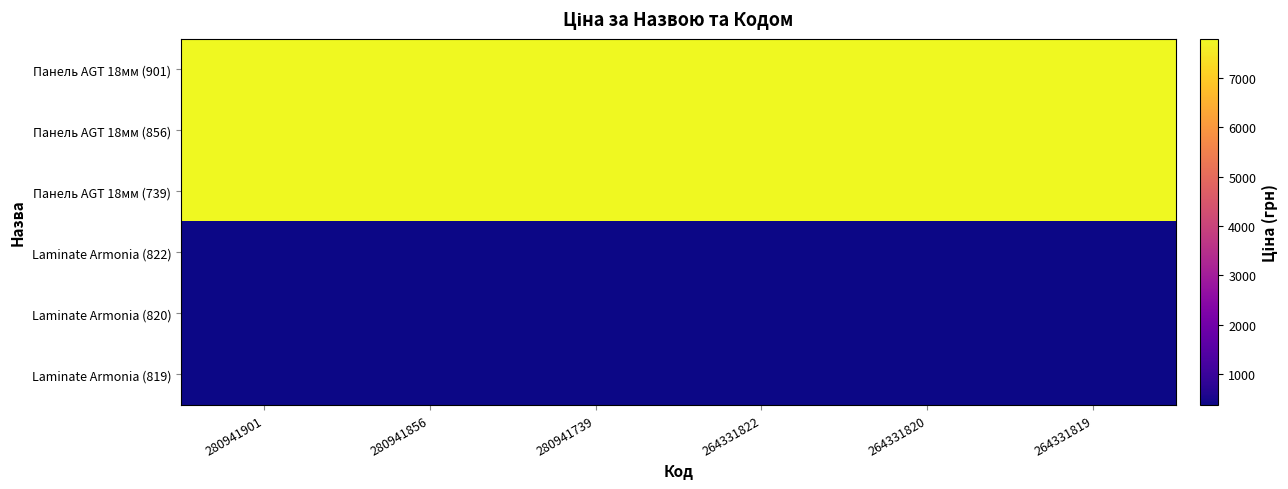

List the series in order of their peak value, lowest first.

Laminate Armonia (822), Laminate Armonia (820), Laminate Armonia (819), Панель AGT 18мм (901), Панель AGT 18мм (856), Панель AGT 18мм (739)